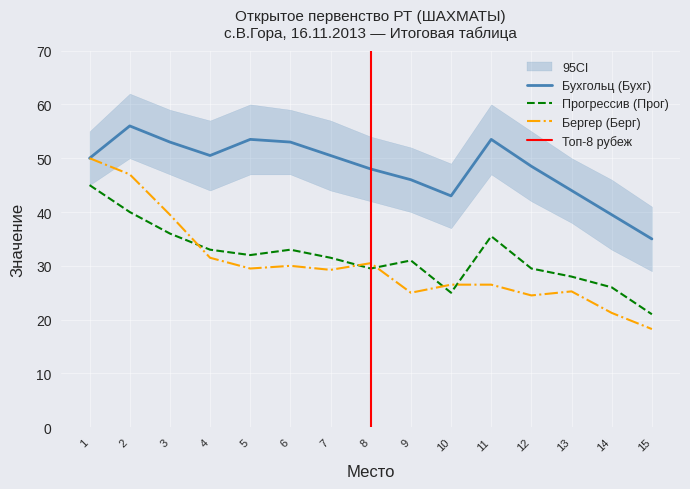

How many interior local valleys does the Бухгольц (Бухг) series have?

2